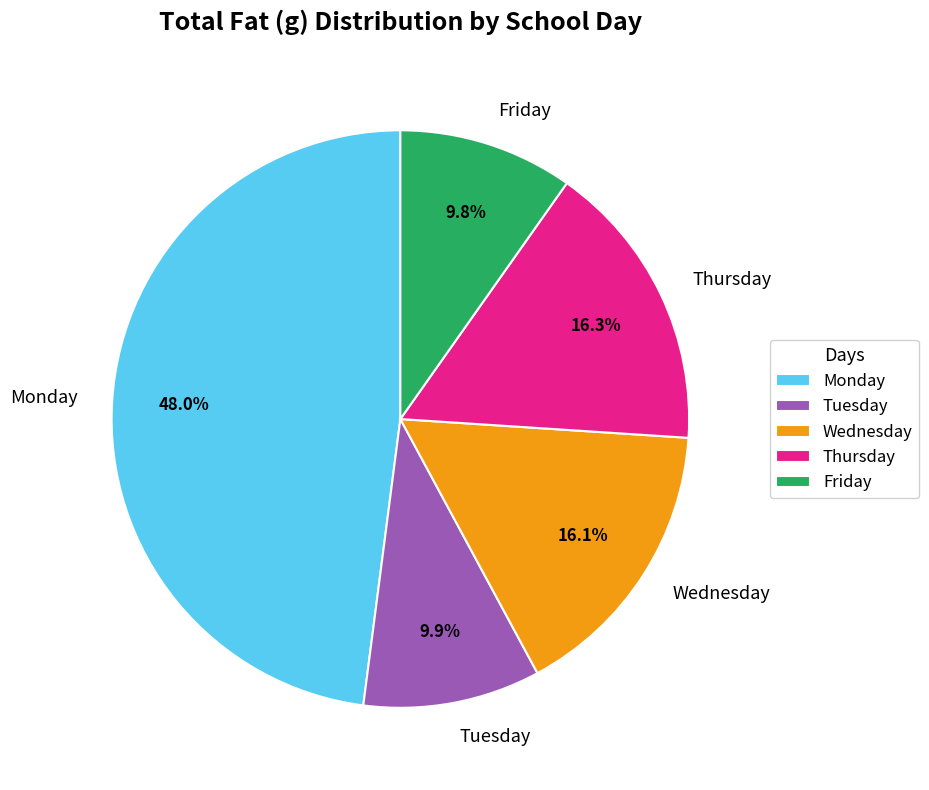

Between Monday and Tuesday, which is larger?

Monday